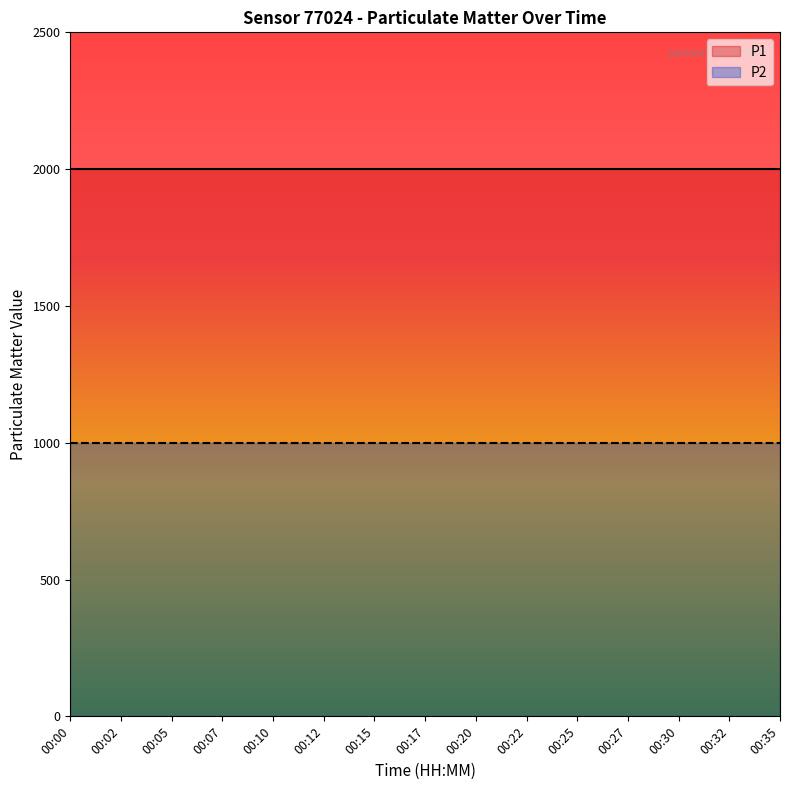

Reading right to left, what are all the values shown in this chart?

P1: 1999.9	1999.9	1999.9	1999.9	1999.9	1999.9	1999.9	1999.9	1999.9	1999.9	1999.9	1999.9	1999.9	1999.9	1999.9
P2: 999.9	999.9	999.9	999.9	999.9	999.9	999.9	999.9	999.9	999.9	999.9	999.9	999.9	999.9	999.9